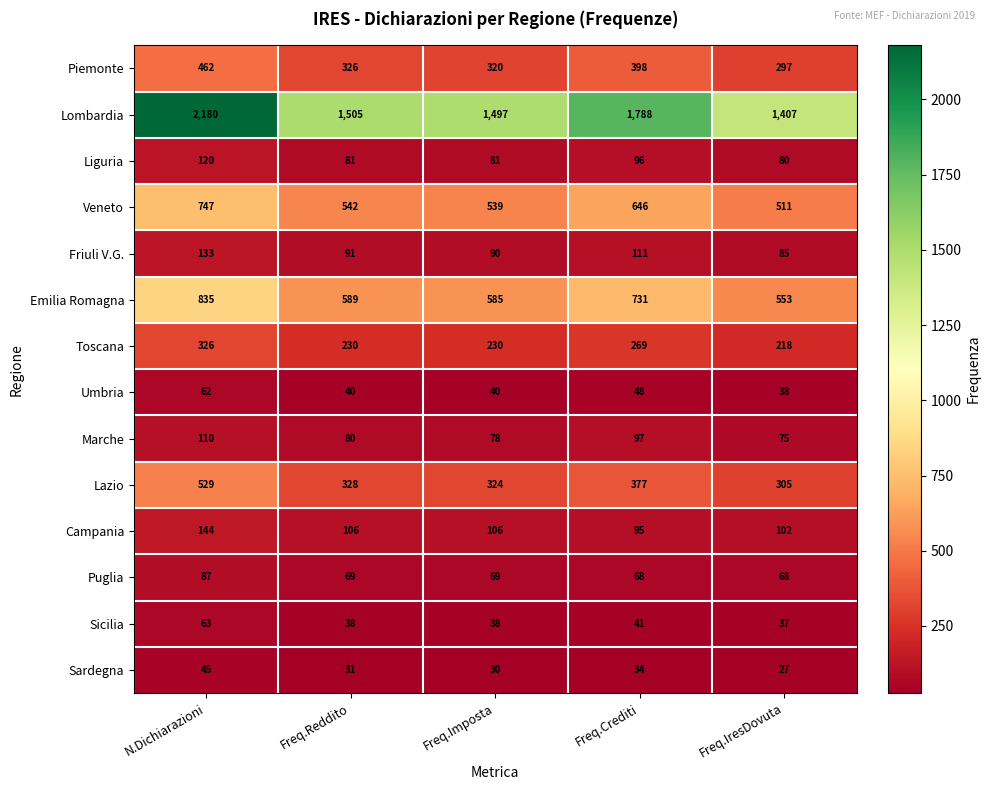

At which category is the sum across all series the highest?

N.Dichiarazioni